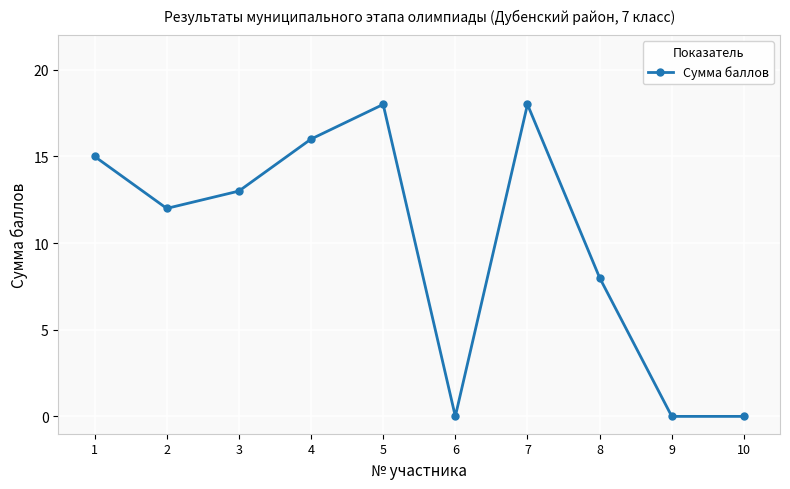

Where is the data nearest to the value 9?

8